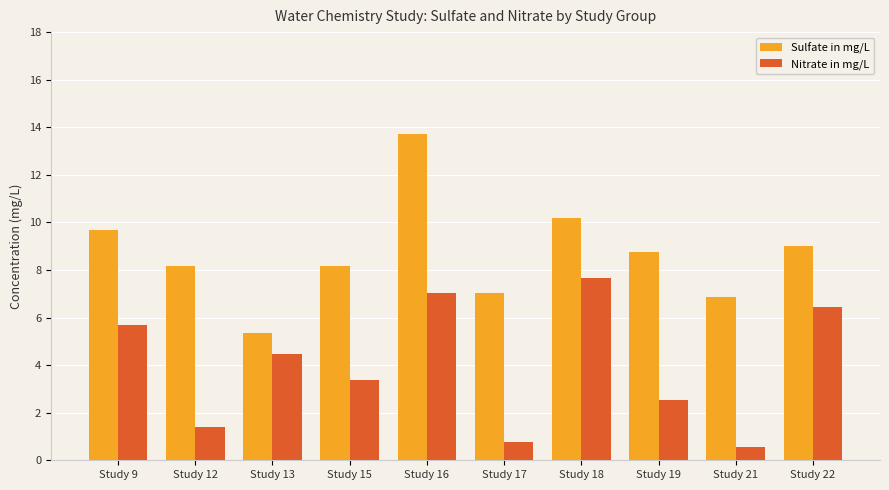

The Sulfate in mg/L series shows 10.2 at Study 21. True or false?

False